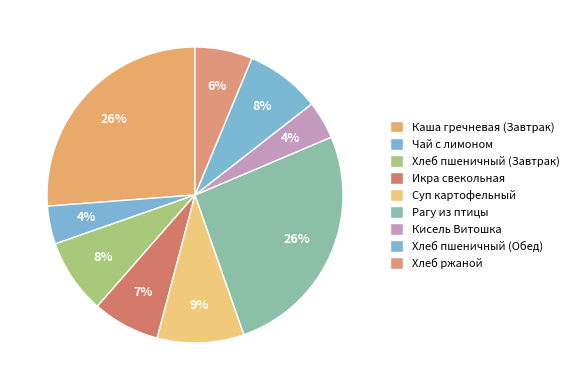

Between Рагу из птицы and Хлеб пшеничный (Завтрак), which is larger?

Рагу из птицы